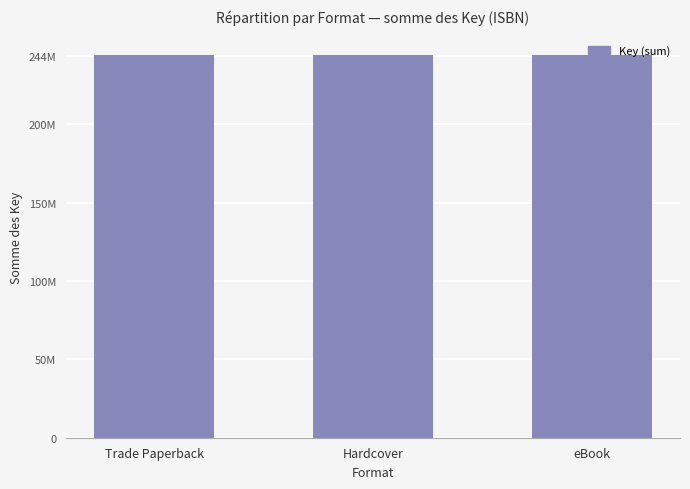

Which has a higher value, Hardcover (Where) or Trade Paperback (Alex)?

Trade Paperback (Alex)